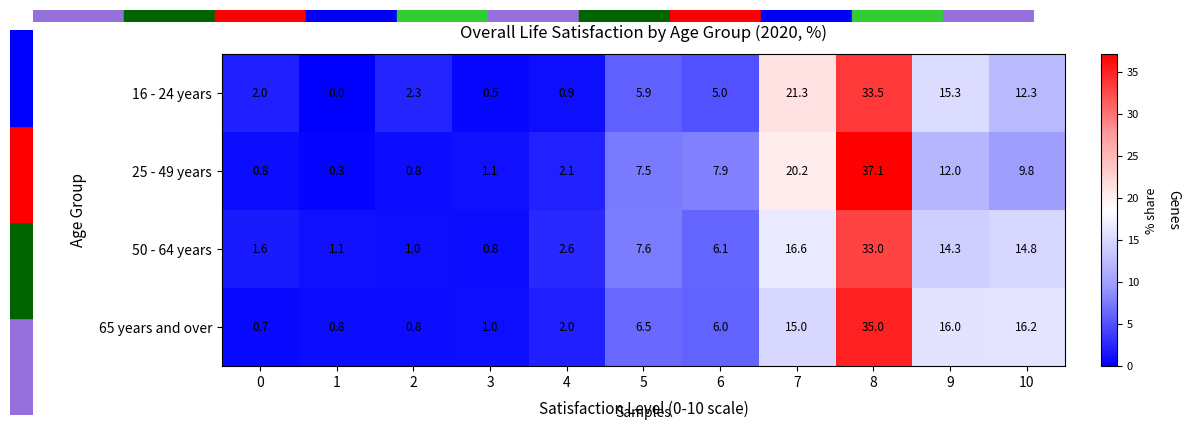

How many categories are shown in the chart?

11